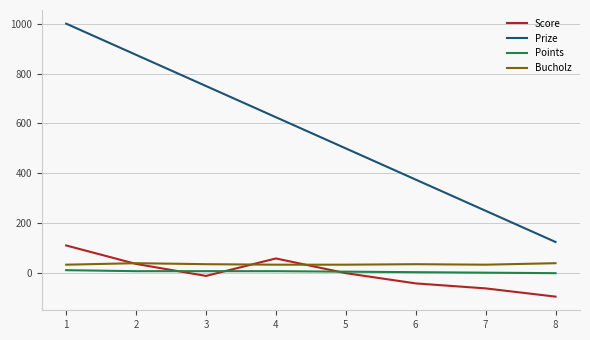

Is the value of Score at 8 greater than the value of Bucholz at 7?

No